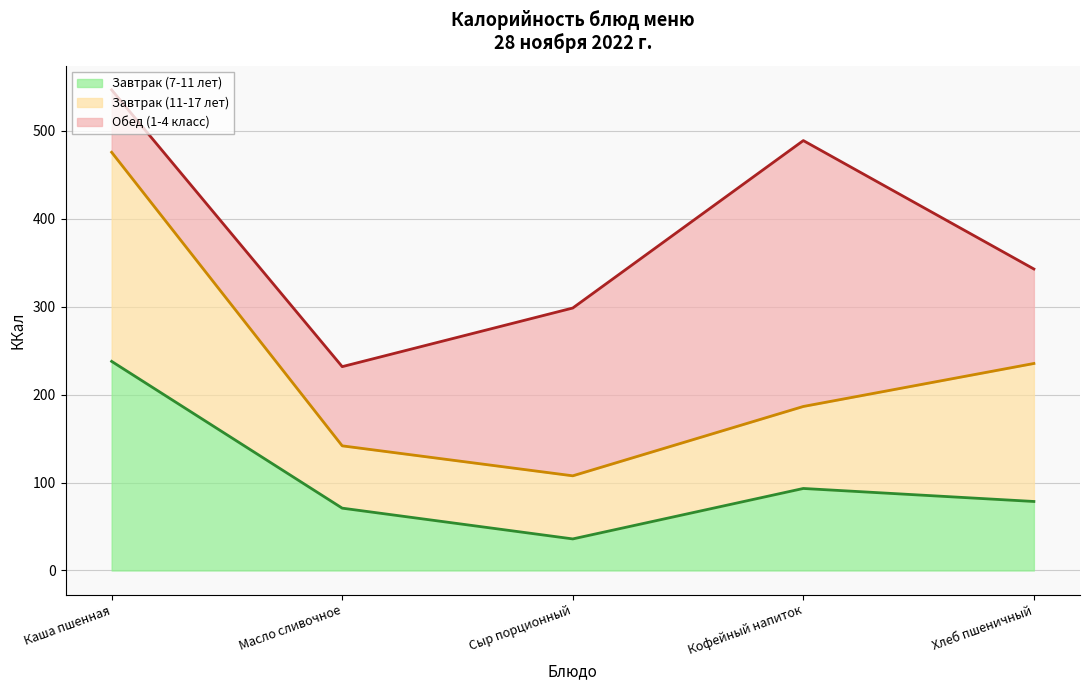

What is the difference between the maximum and minimum values in the Завтрак (11-17 лет) series?

167.0